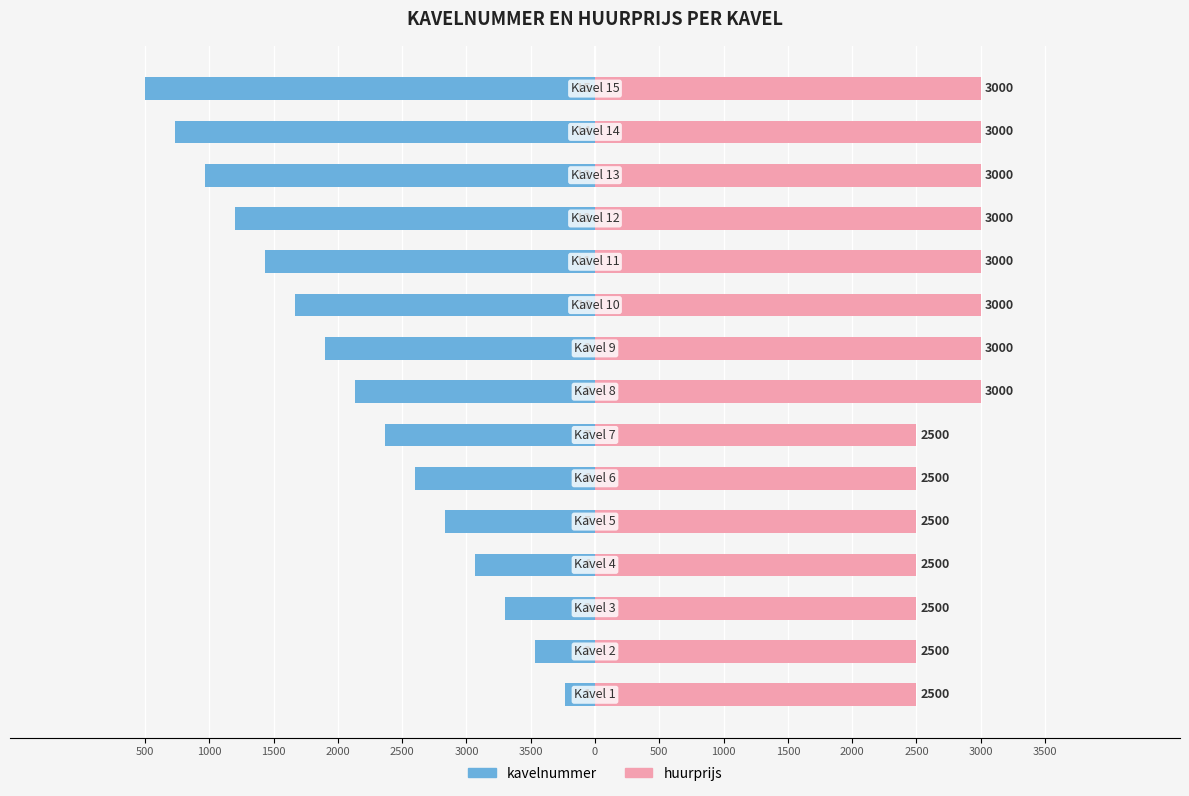

Is it true that huurprijs equals 3000.0 at 1000?

True